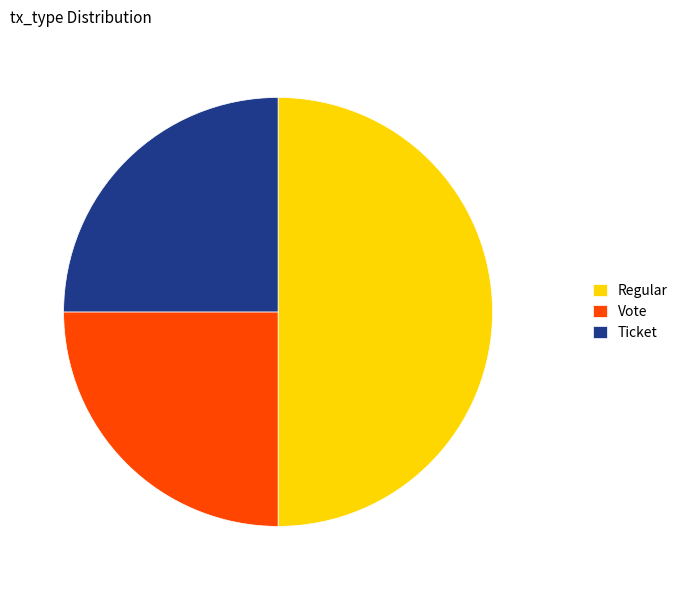

True or false: Regular accounts for 50% of the total.

True